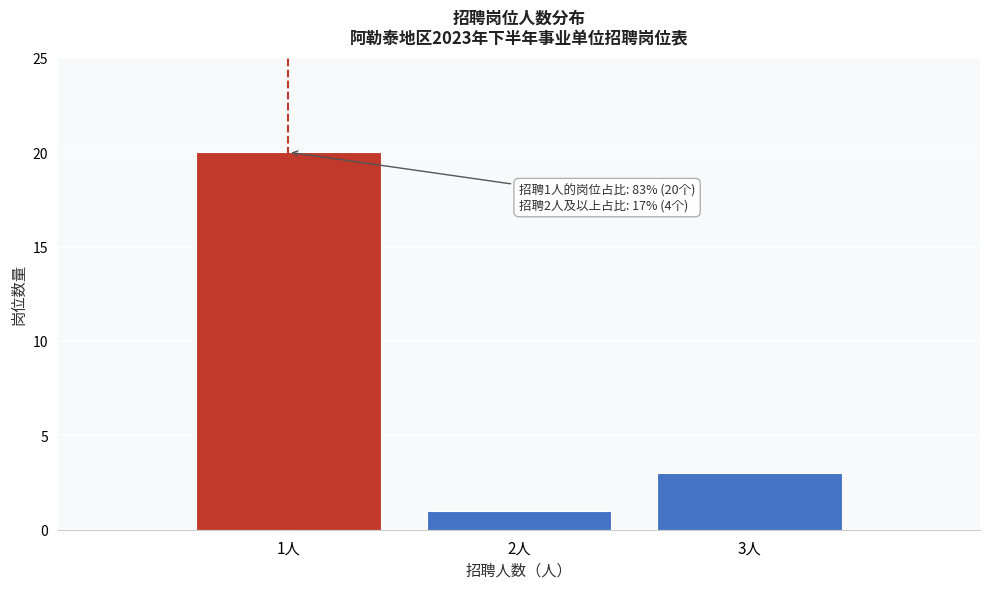

Which range on the x-axis has the tallest bar?

0.5 to 1.5